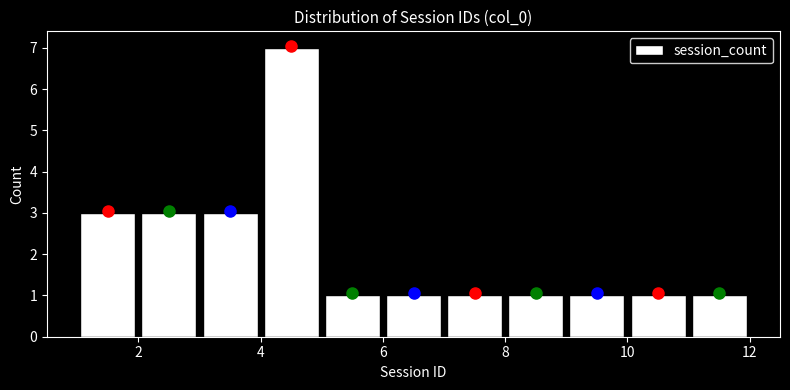

How tall is the bar that spans 7 to 8 on the x-axis? The values are not printed on the chart, so give them approximately, as read against the axis.

1